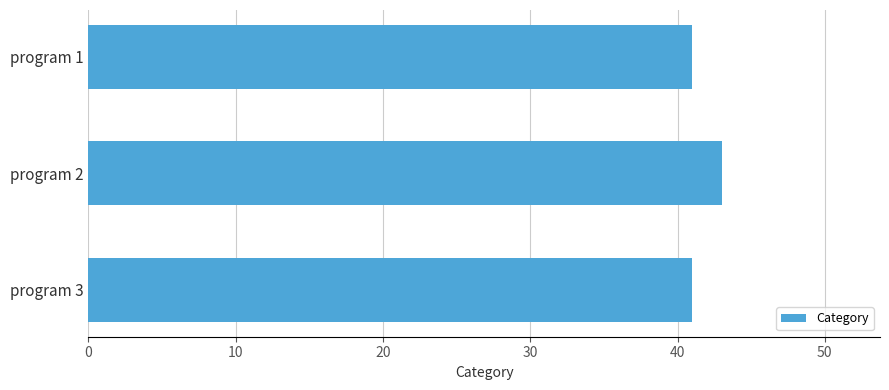

Reading top to bottom, what are all the values shown in this chart?

program 1=41	program 2=43	program 3=41